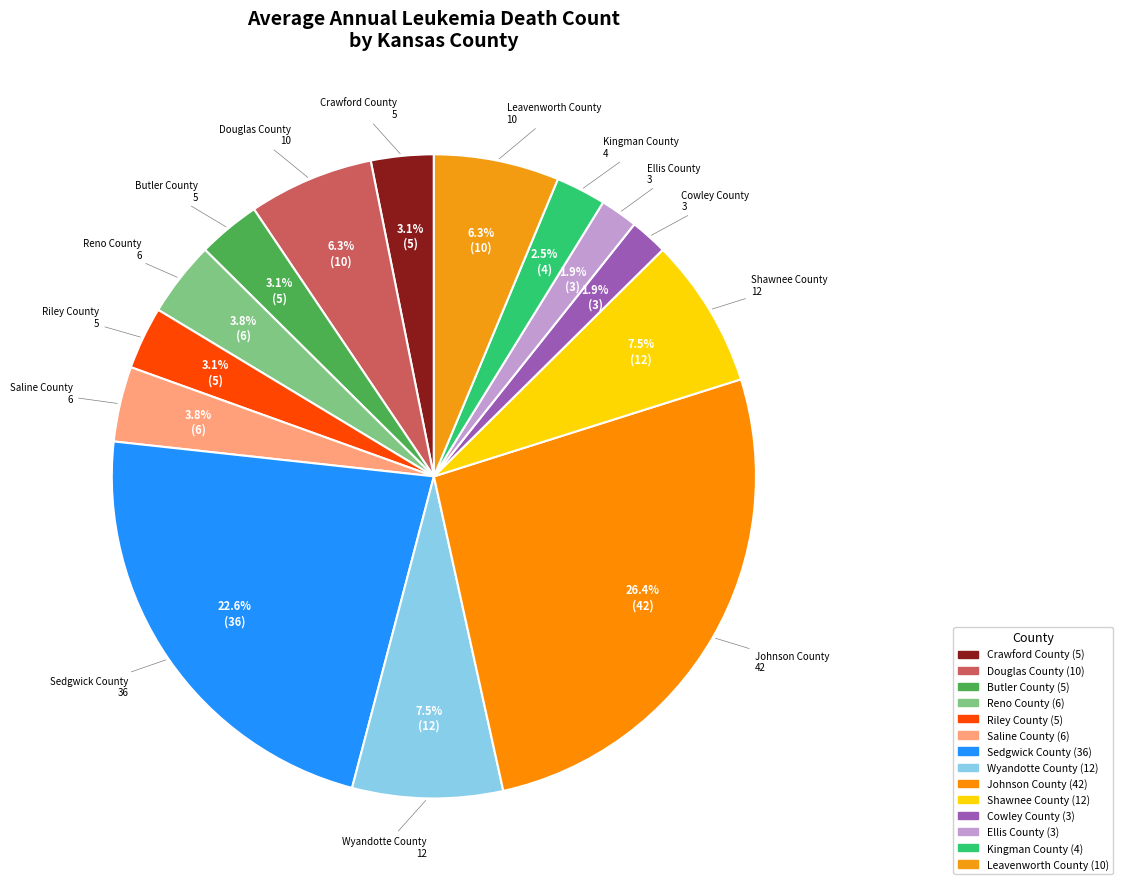

What percentage do Cowley County and Douglas County together represent?

8.2%